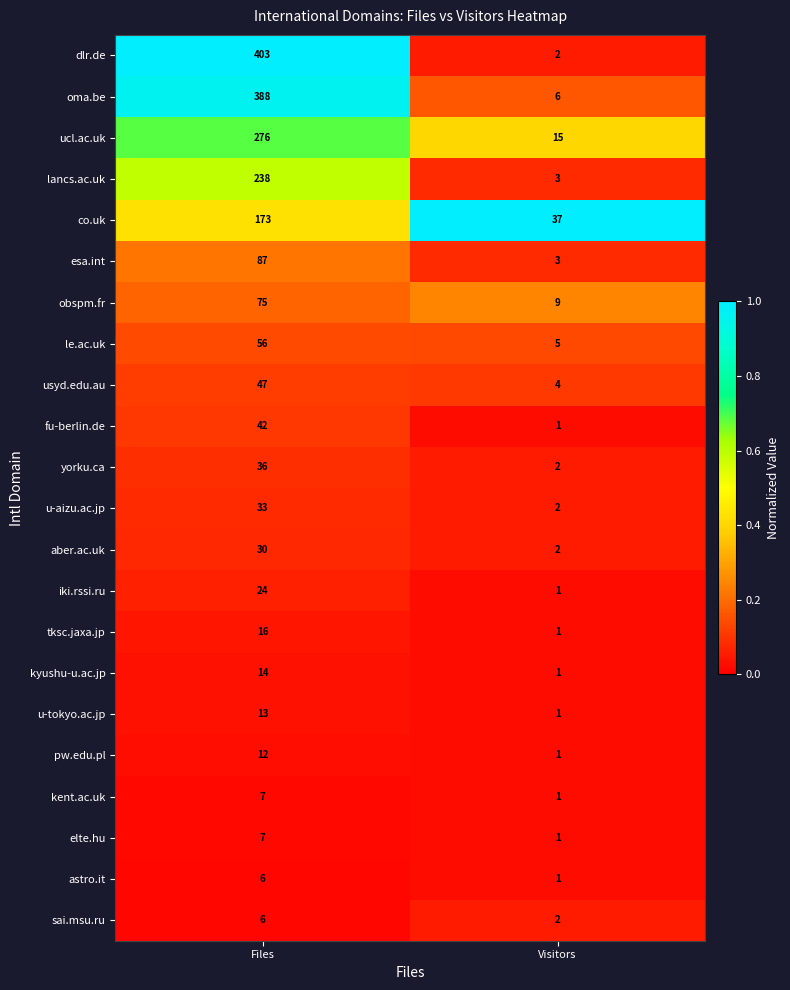

List the labels in order of kent.ac.uk value, largest first.

Files, Visitors